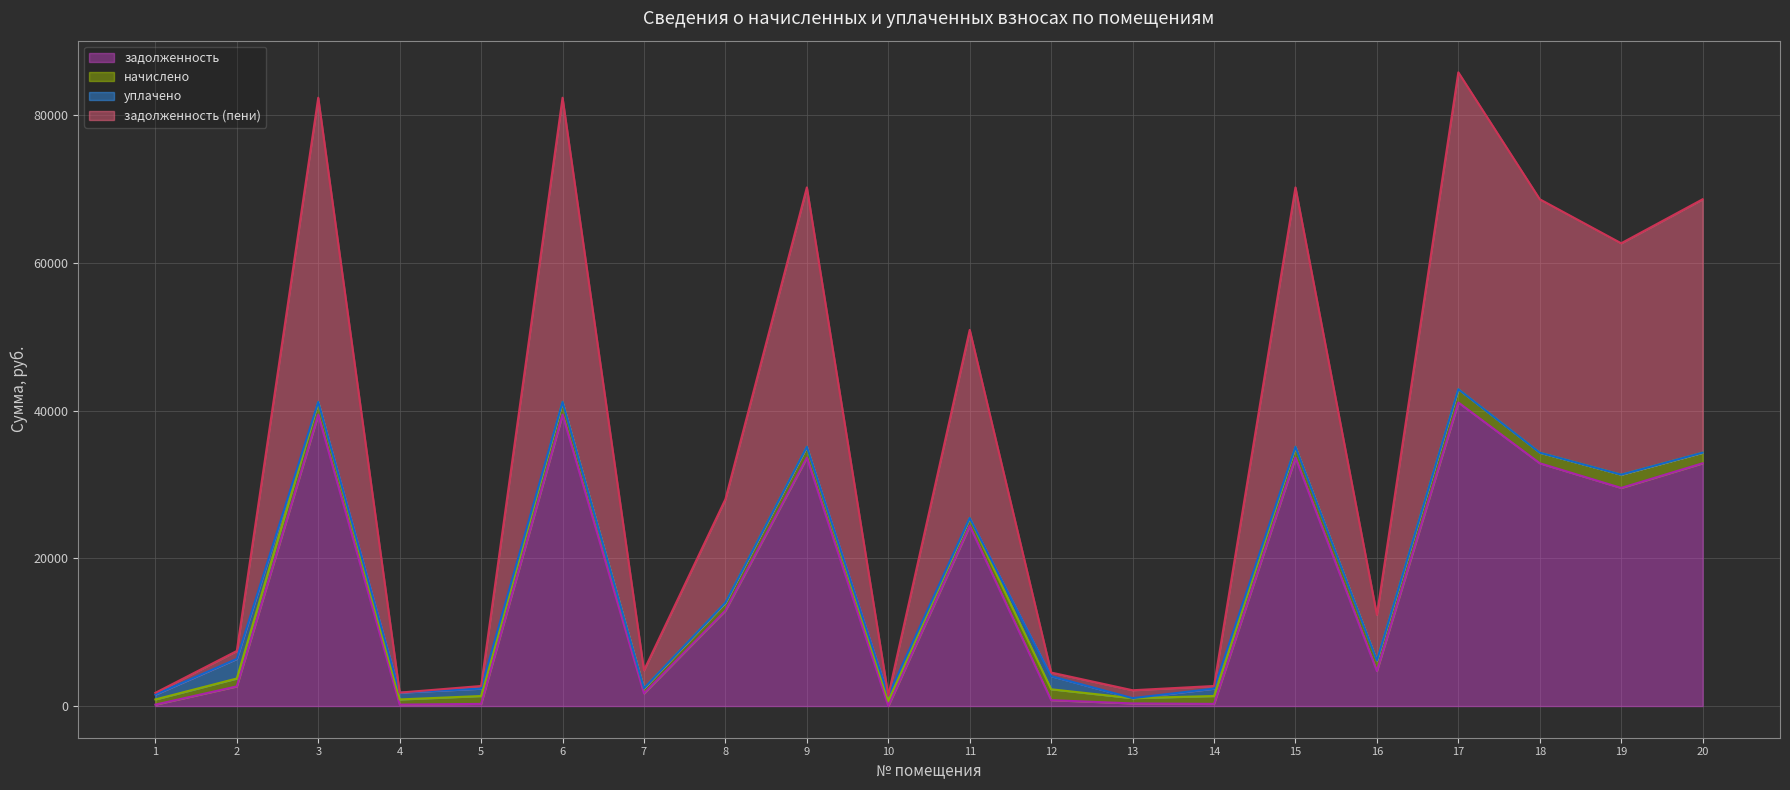

What is the sum of the задолженность (пени) values at 3 and 10?

41893.2